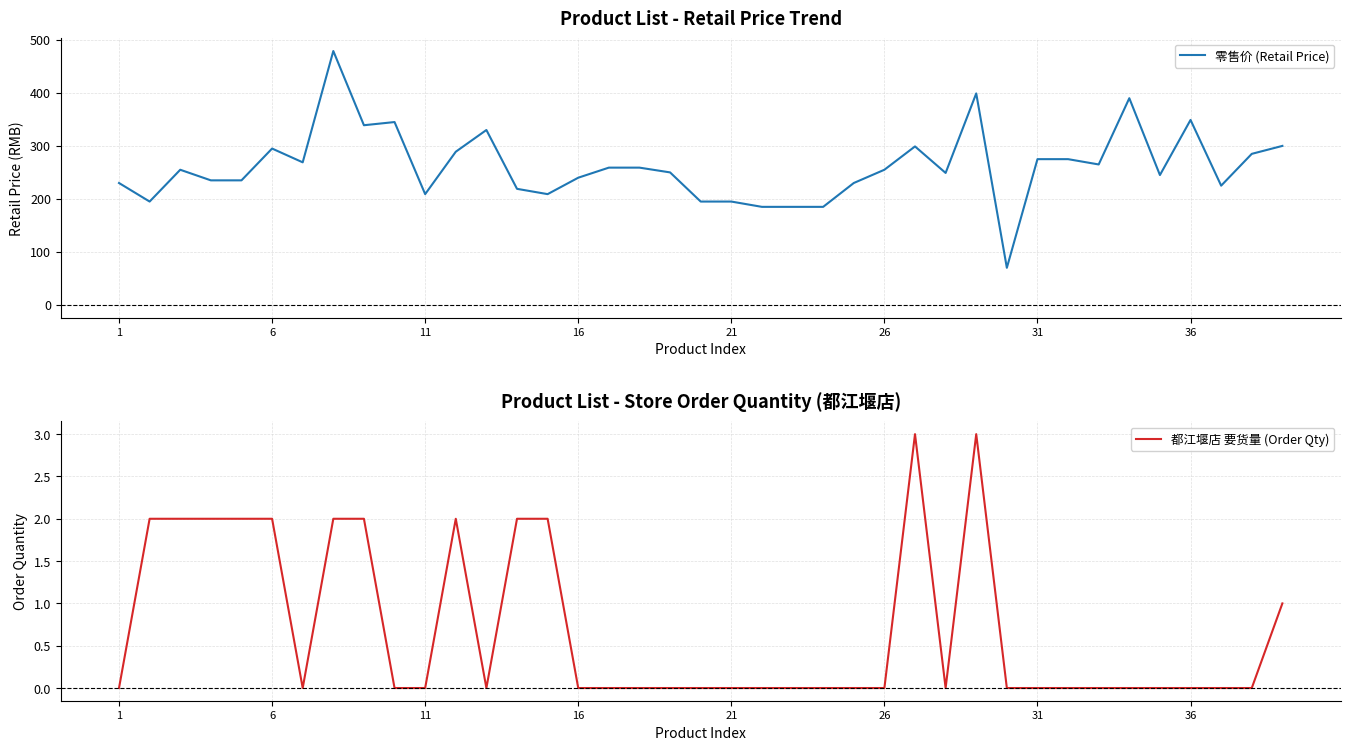

True or false: 都江堰店 要货量 (Order Qty) has a value of 0 at 1.

True